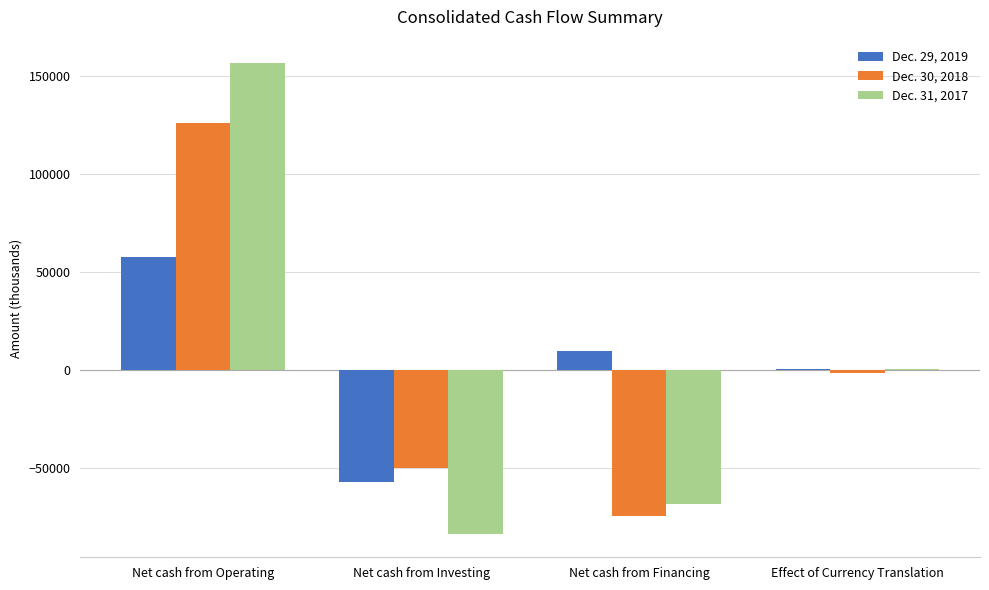

Between Net cash from Financing and Effect of Currency Translation, which series saw the biggest shift?

Dec. 30, 2018